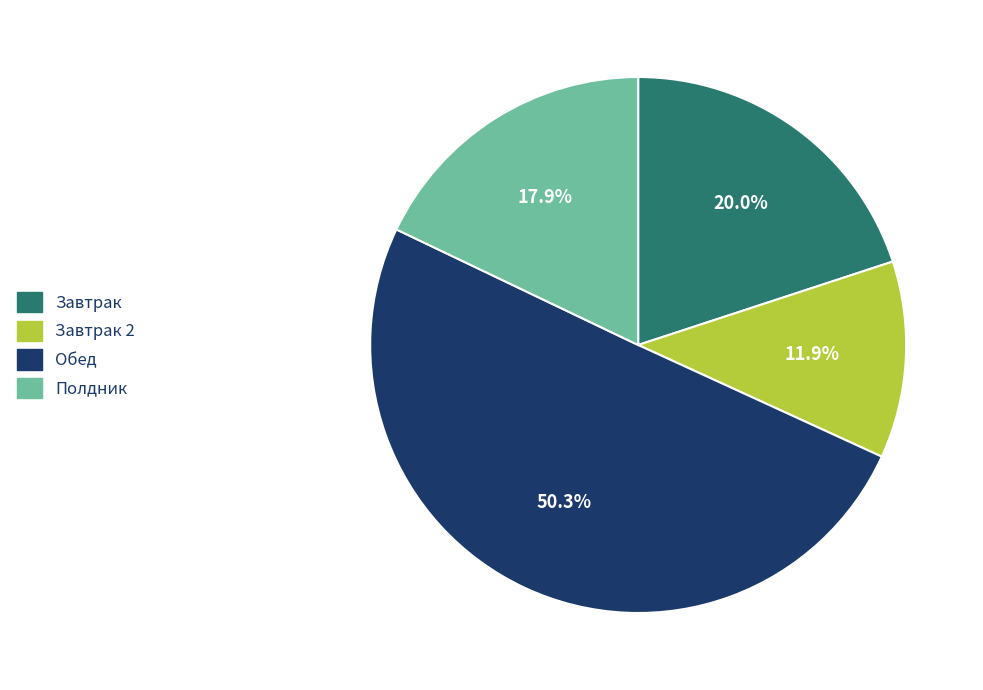

Which category has the smallest portion of the pie?

Завтрак 2